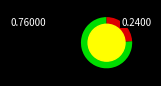

Is there a majority slice in this chart?

Yes